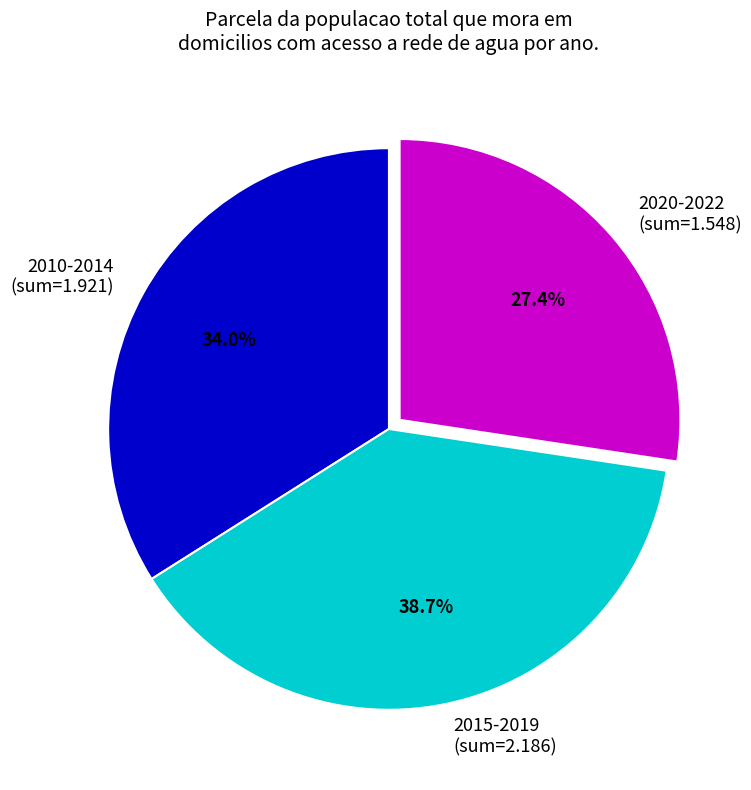

What is the ratio of the value at 2015-2019 (sum=2.186) to the value at 2020-2022 (sum=1.548)?

1.4